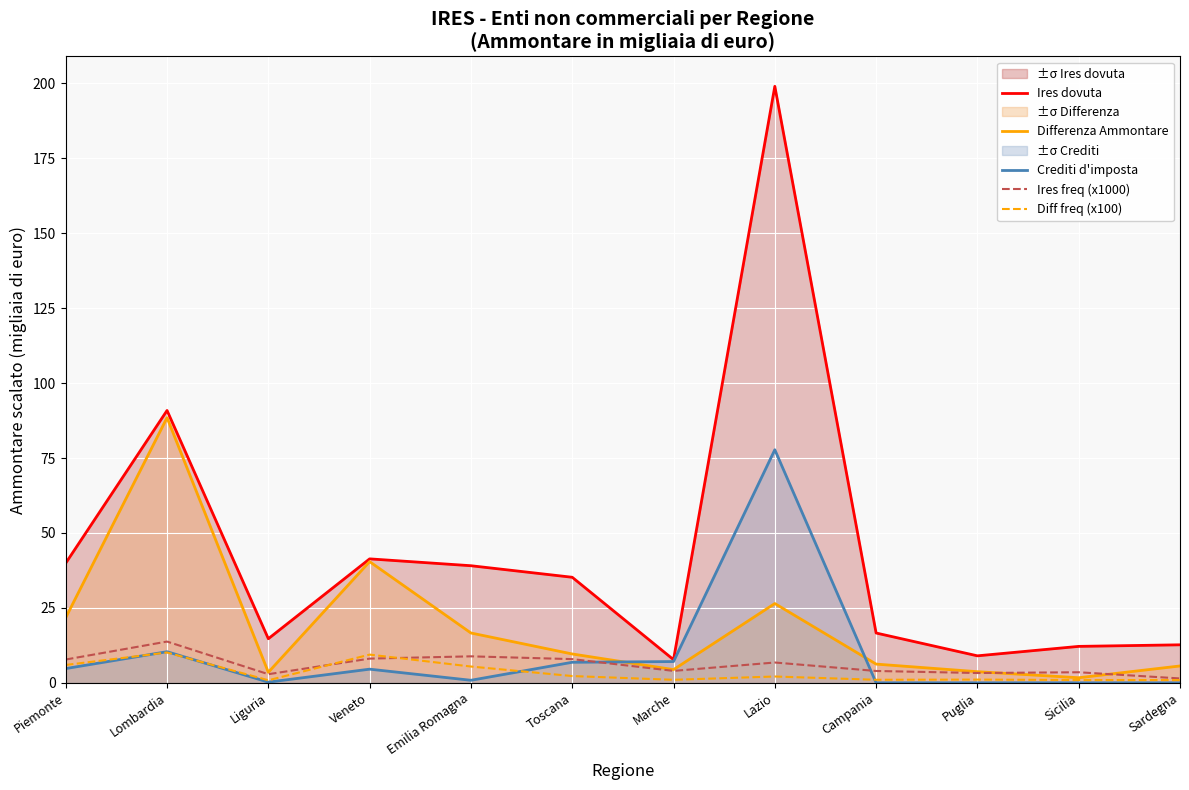

True or false: Differenza Ammontare has more than 2 interior local peaks.

True